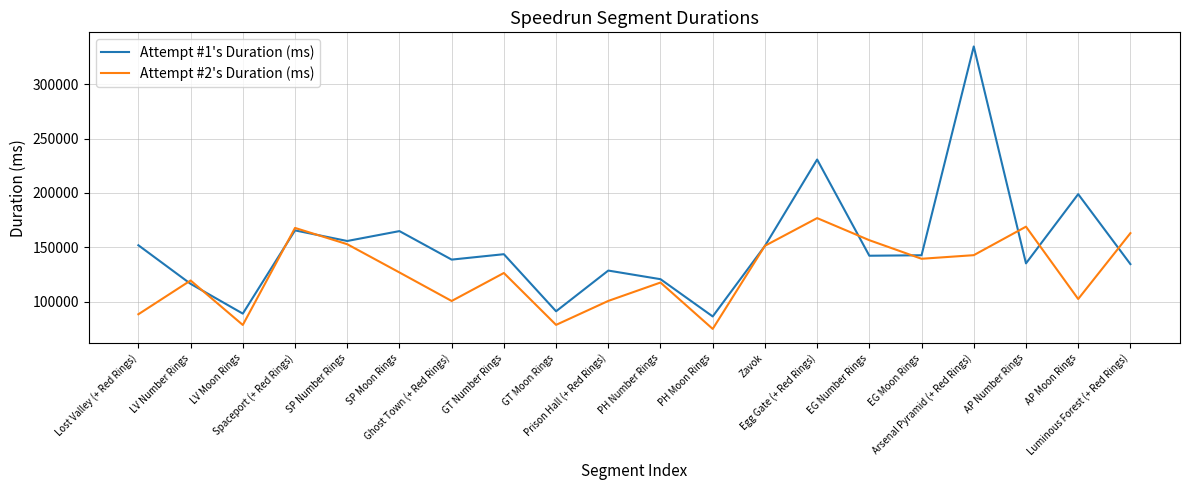

What position from the left is Luminous Forest (+ Red Rings)?

20